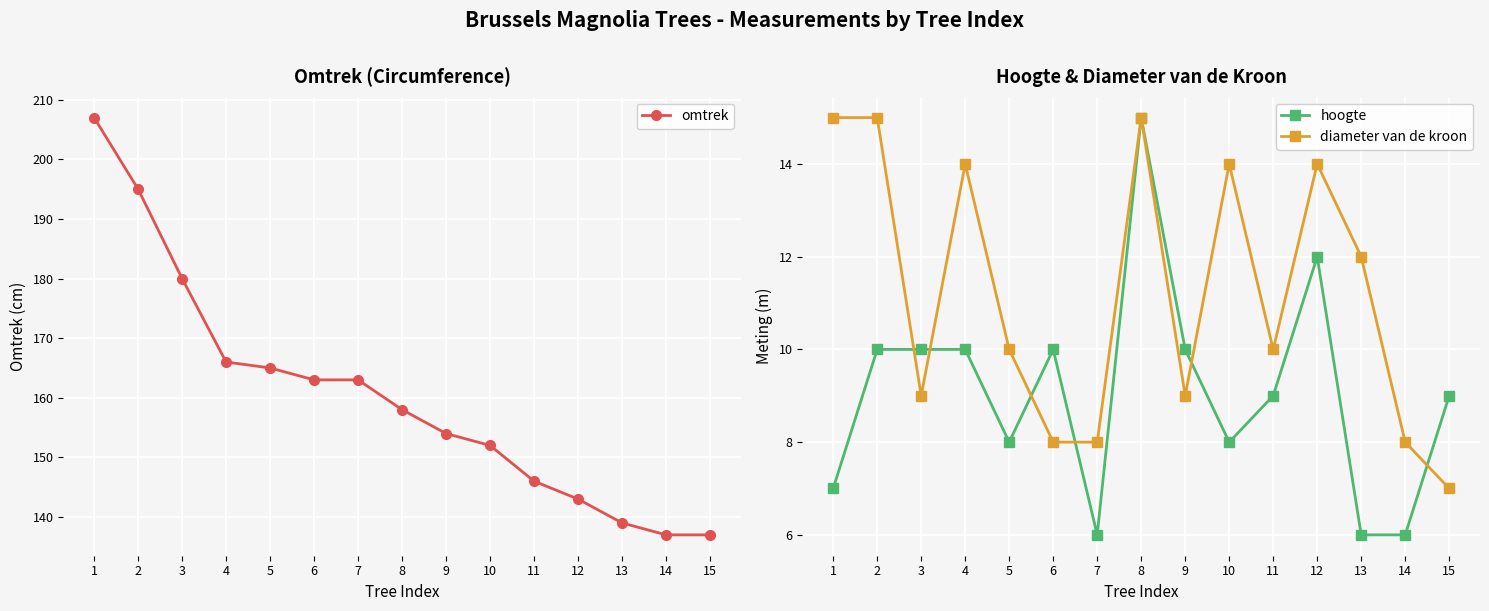

How many diameter van de kroon values are between 8 and 14?

11